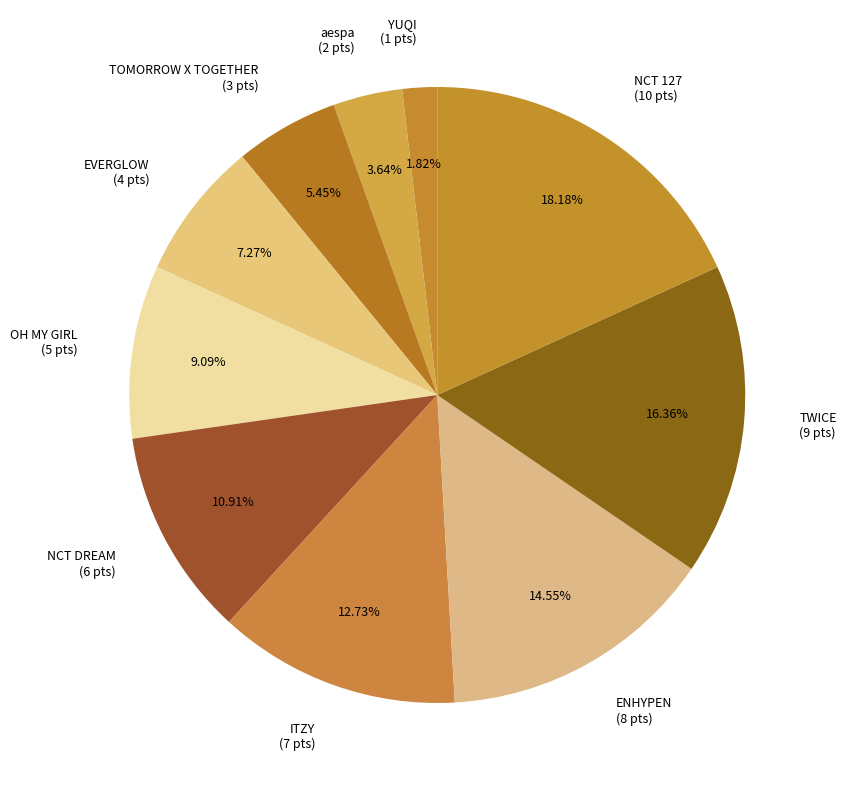

To the nearest percent, what portion does NCT DREAM represent?

11%